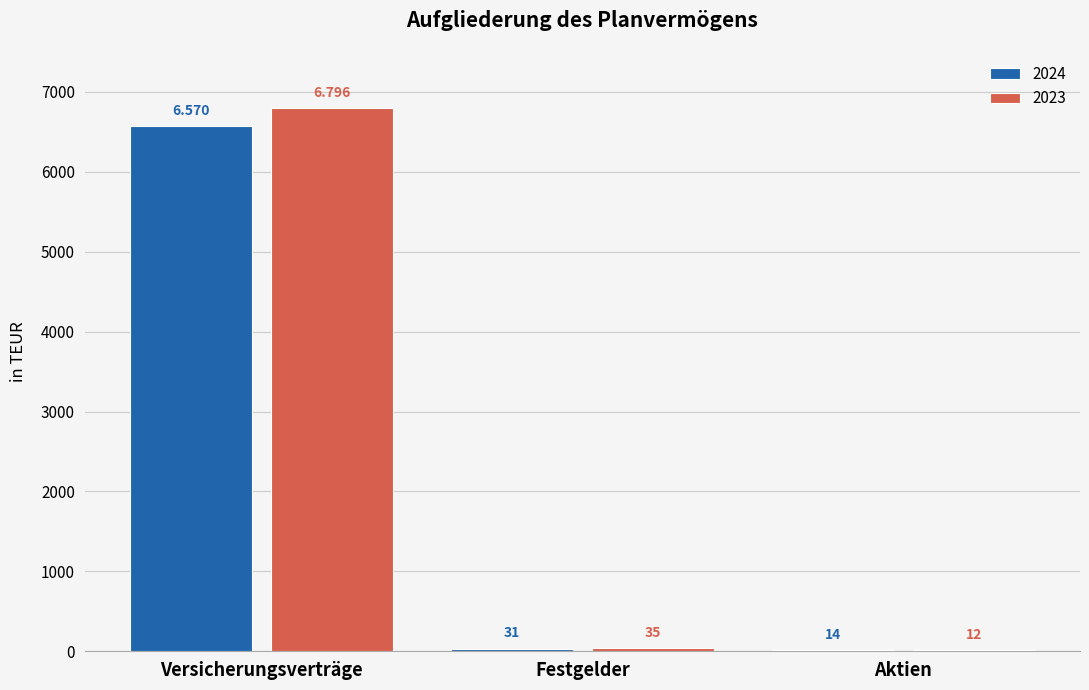

Where is 2023 nearest to the value 3404?

Festgelder